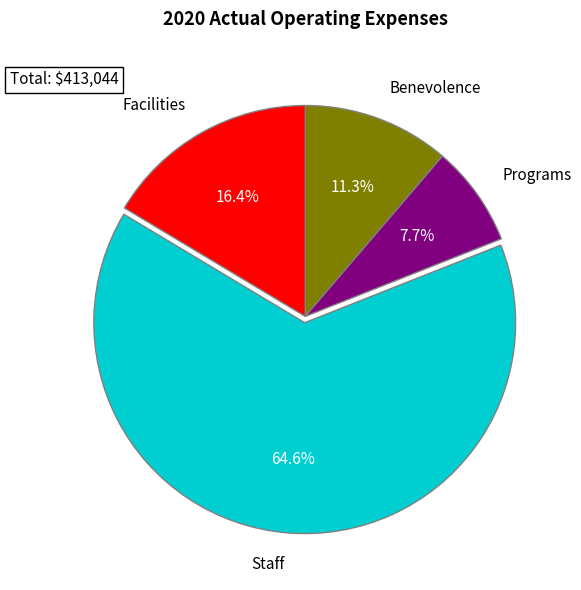

How many segments does this pie chart have?

4